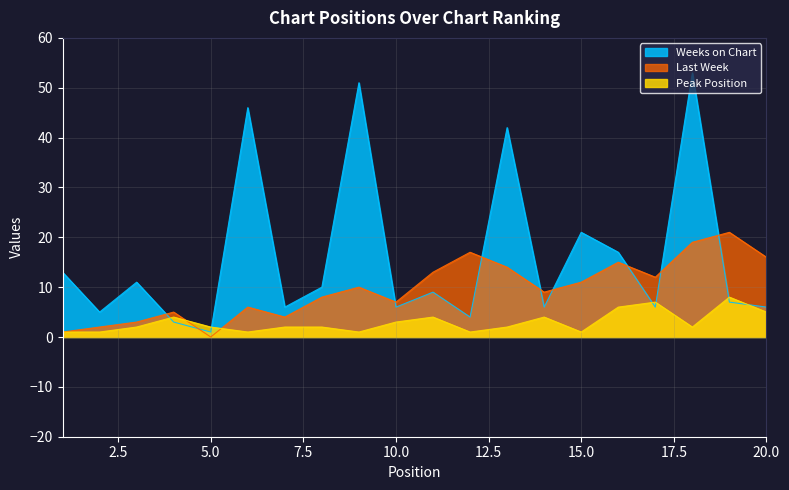

Which series has the largest total across all categories?

Weeks on Chart